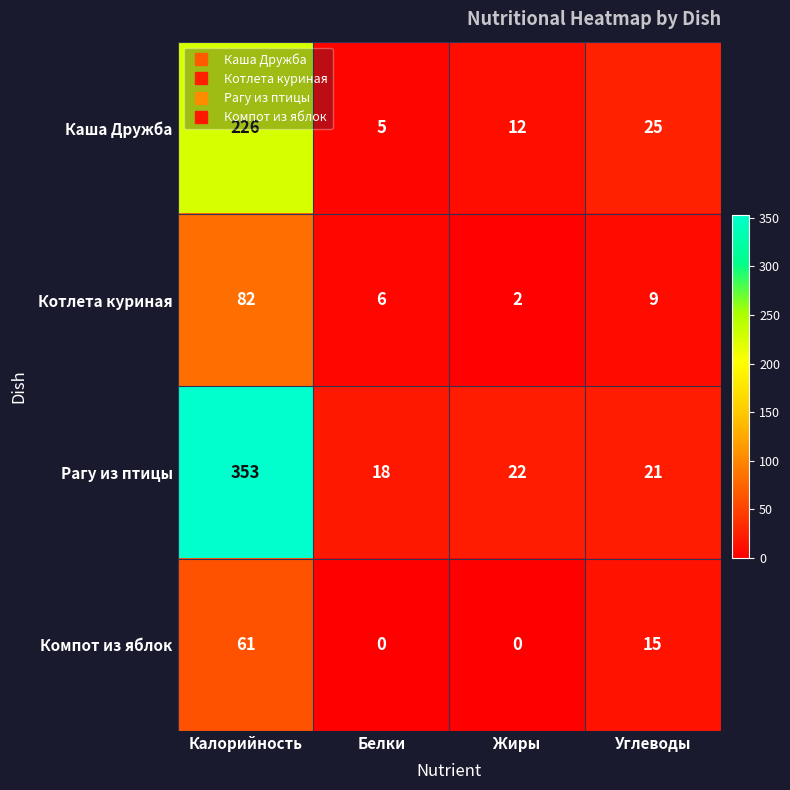

What is the average value of the Рагу из птицы series?

104